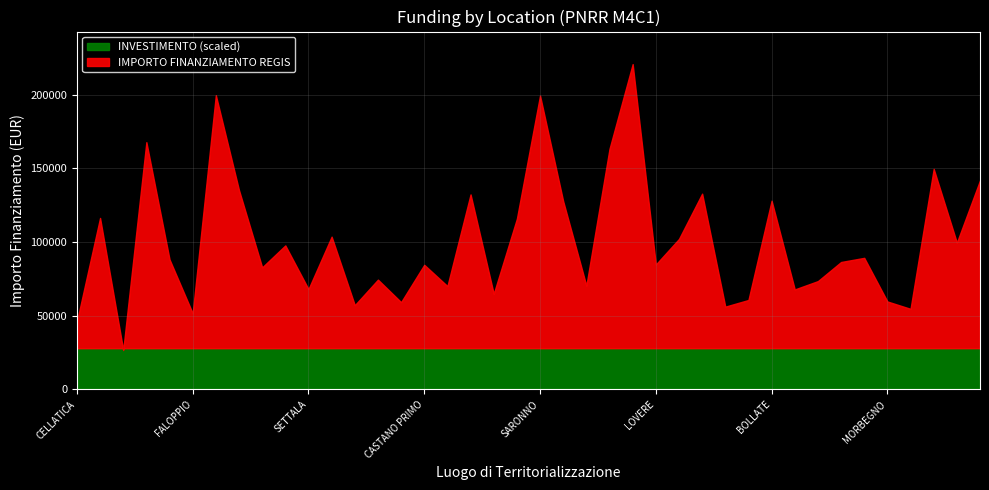

Does the chart have visible grid lines?

Yes